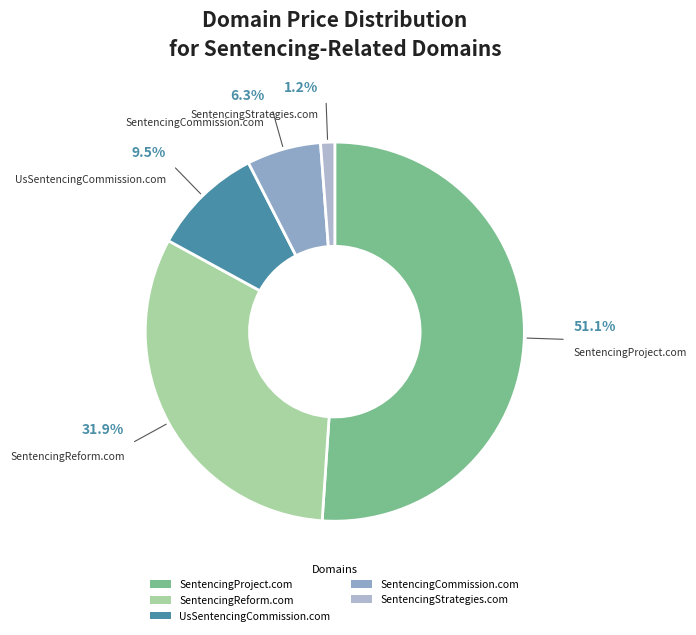

Is there a majority slice in this chart?

Yes